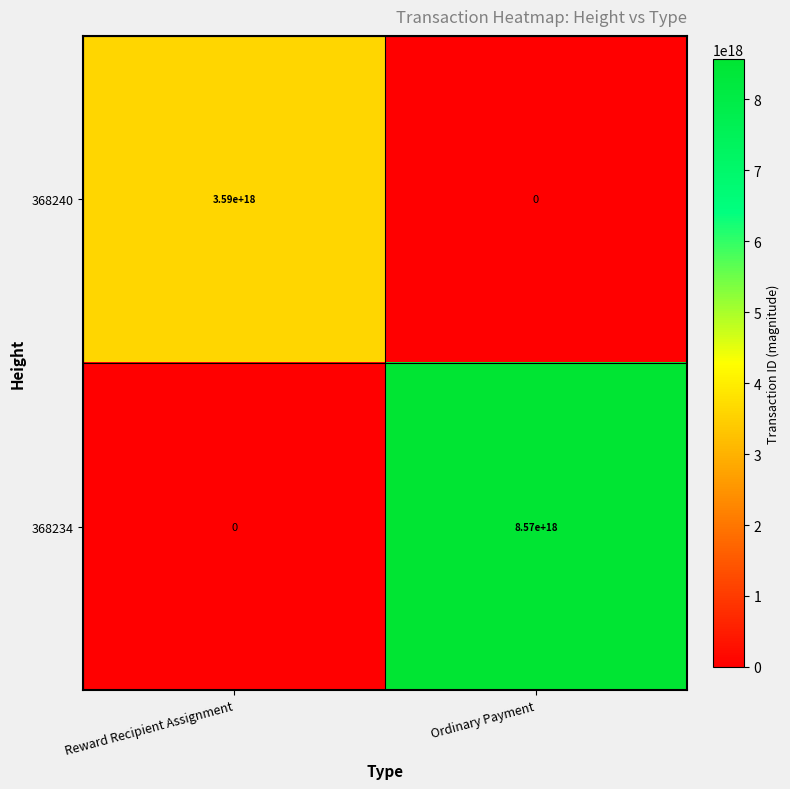

Which series has the largest range (max minus min)?

368234